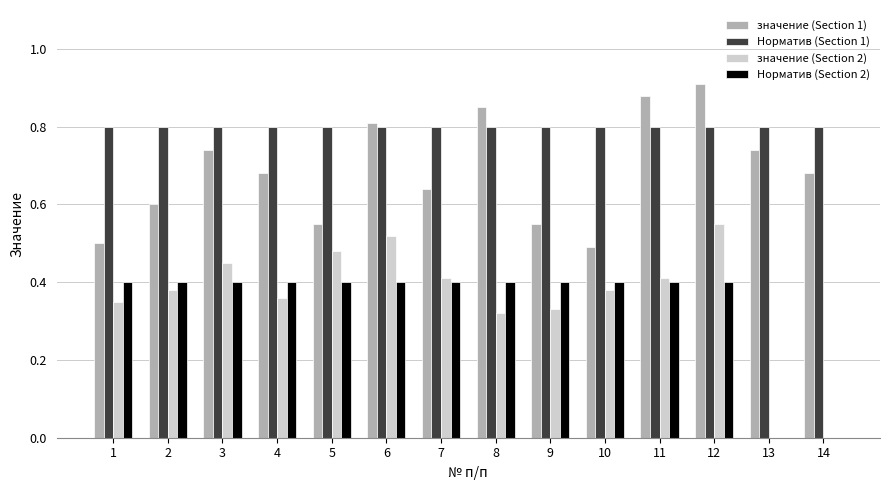

The Норматив (Section 2) series shows 0.0 at 13. True or false?

True